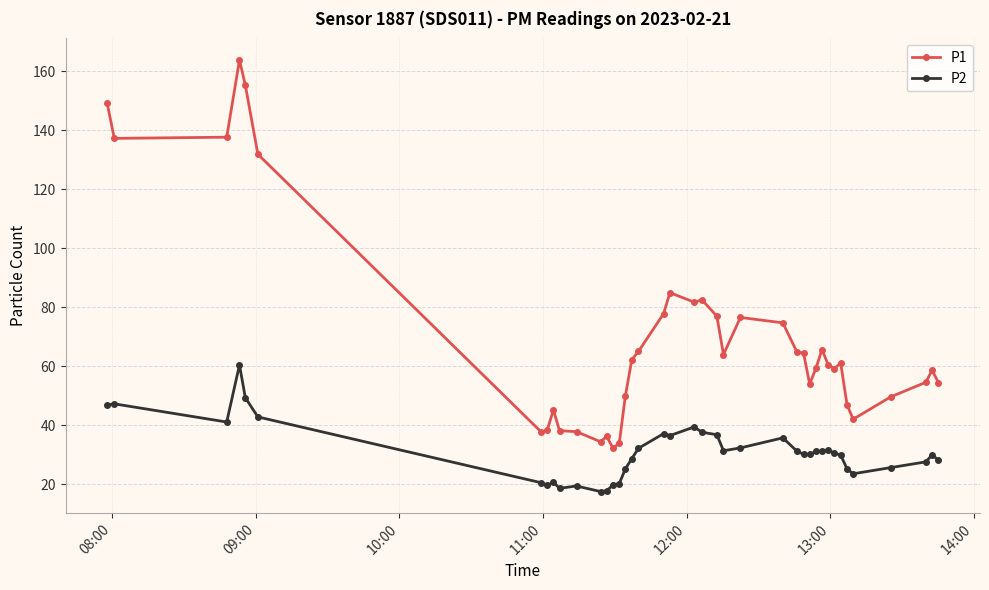

What is the sum of all P2 values?

1244.1